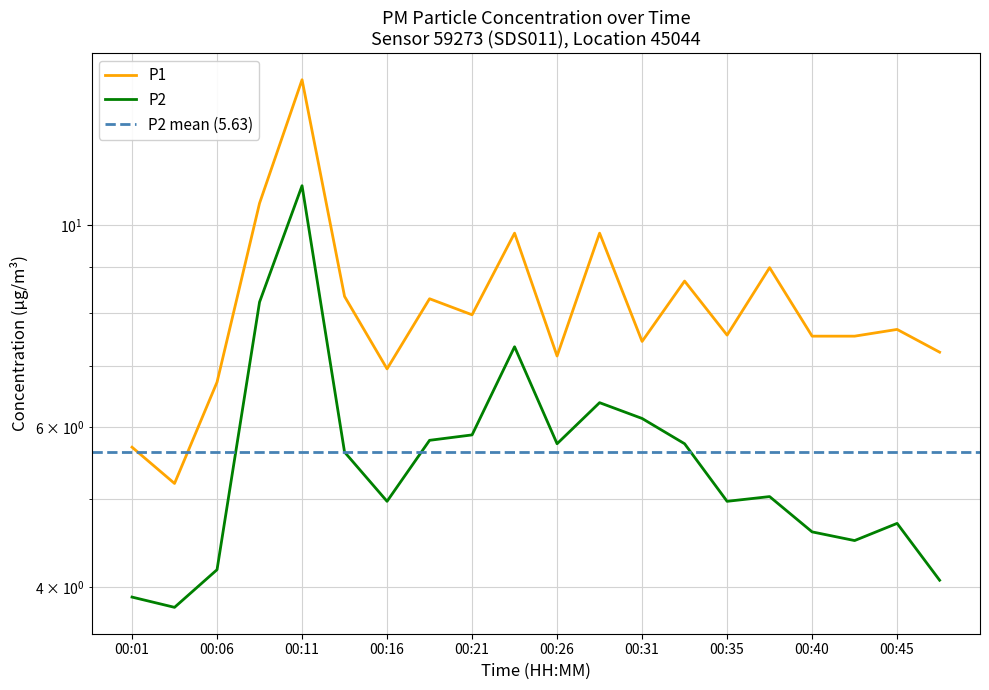

Where is the first local minimum for P1?

00:03